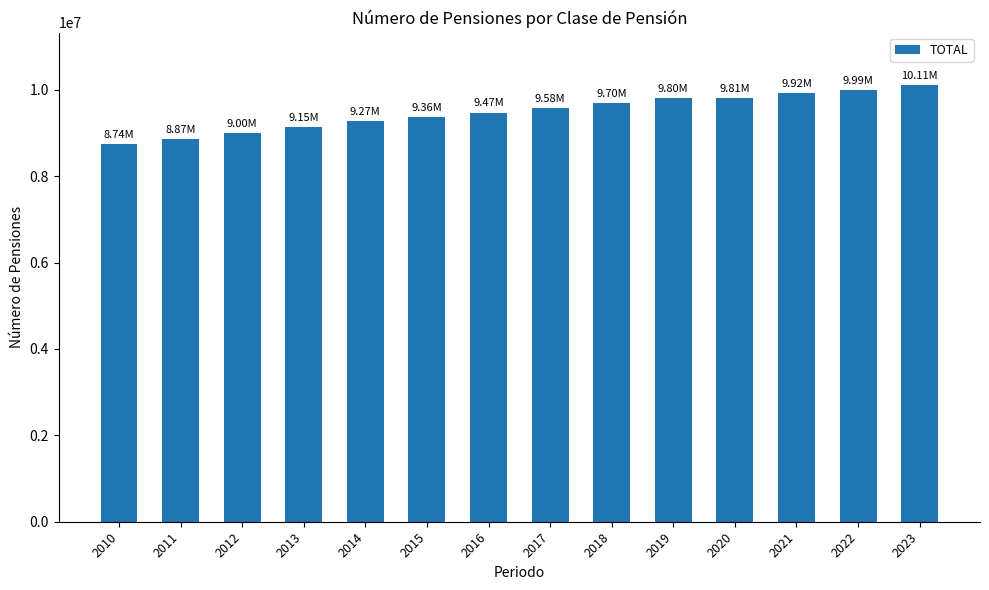

Between 2011 and 2022, which is larger?

2022